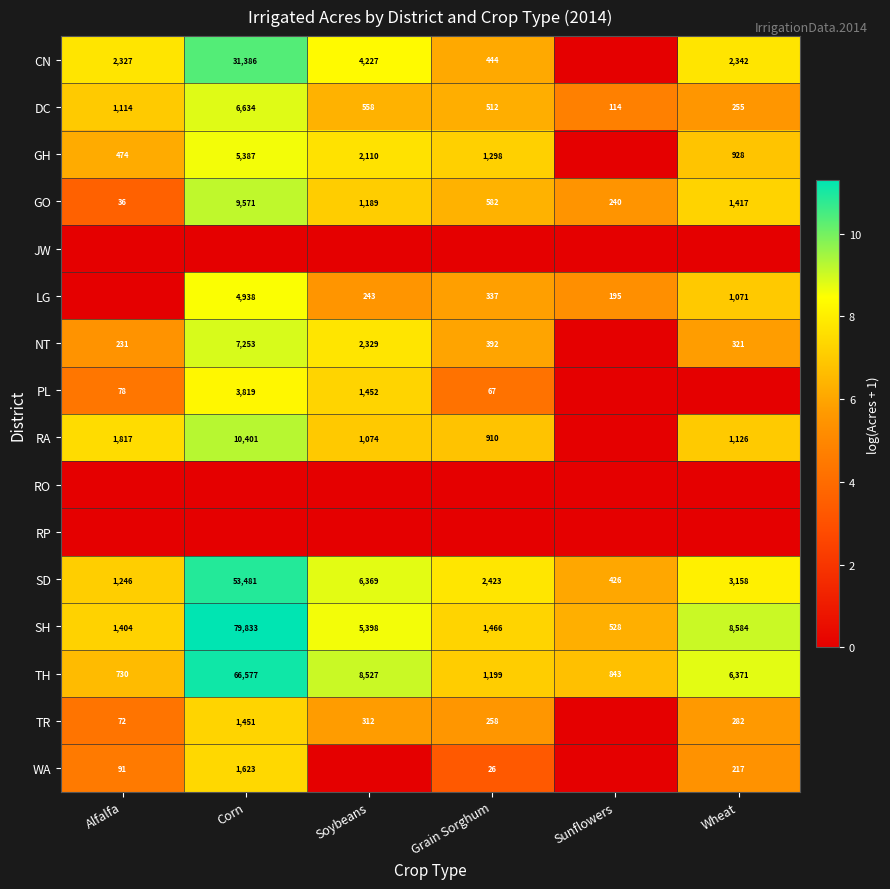

Is the value of GO at Wheat greater than the value of PL at Soybeans?

No